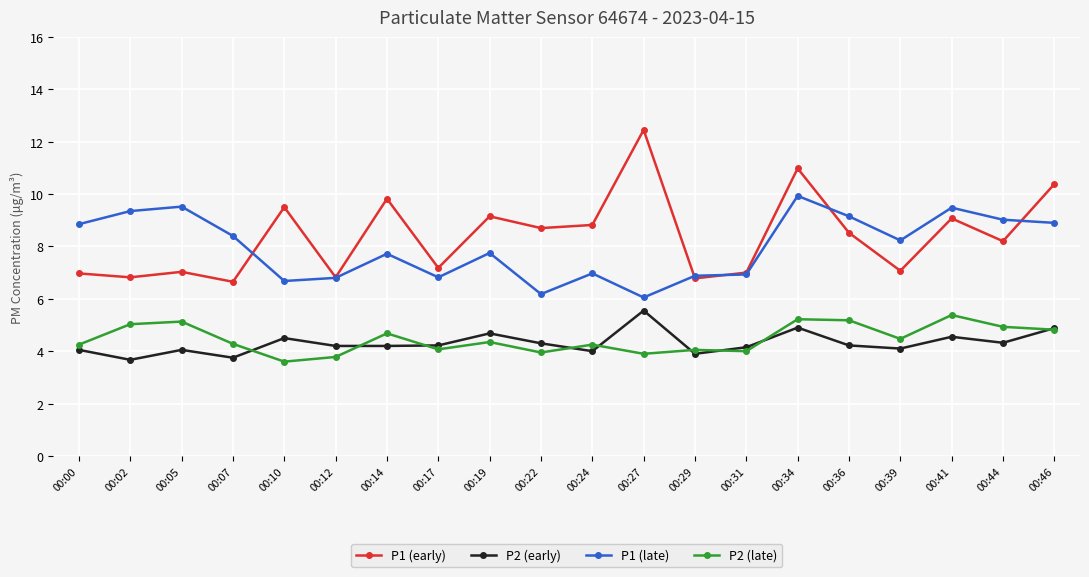

What is the value of the P2 (early) point at the 9th from the left?

4.7